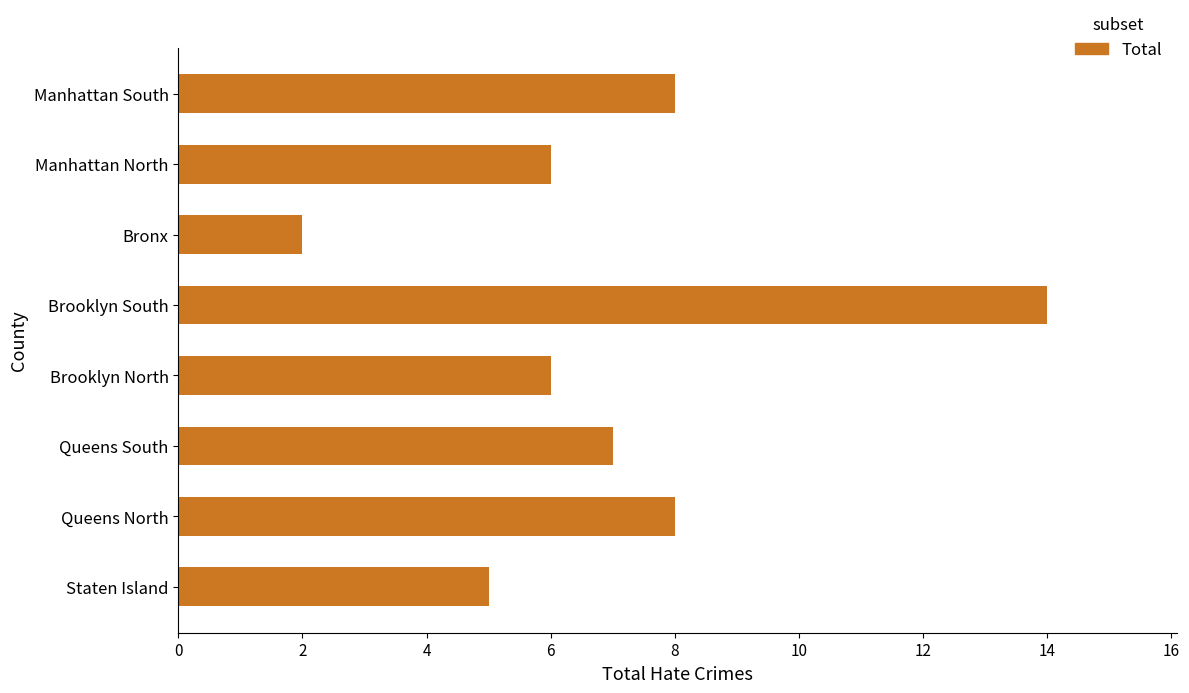

Which category has the lowest value across all series?

Bronx